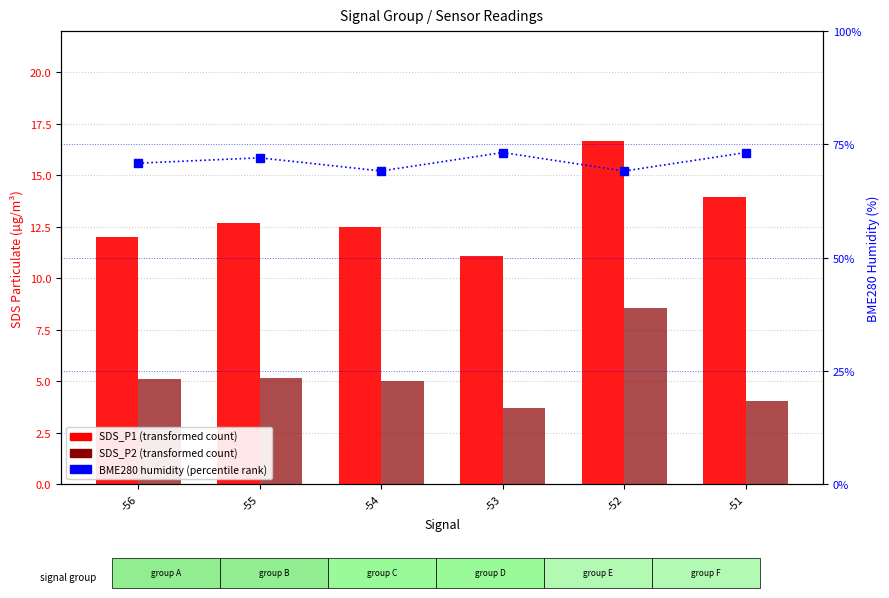

What is the difference between the SDS_P1 values at -53 and -52?

5.6